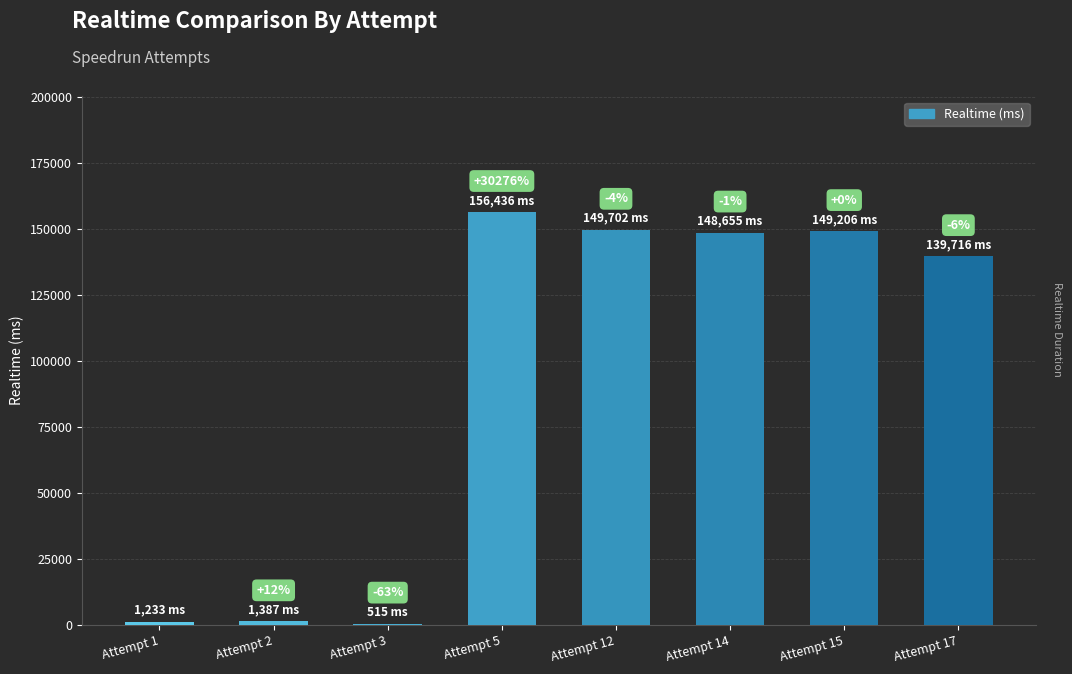

What is the approximate value at Attempt 15, to the nearest 10?

149210